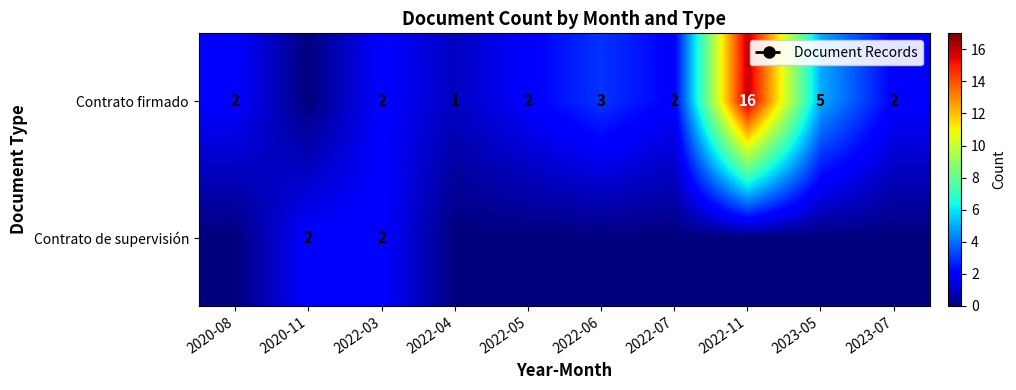

The Contrato firmado series shows 3 at 2022-07. True or false?

False